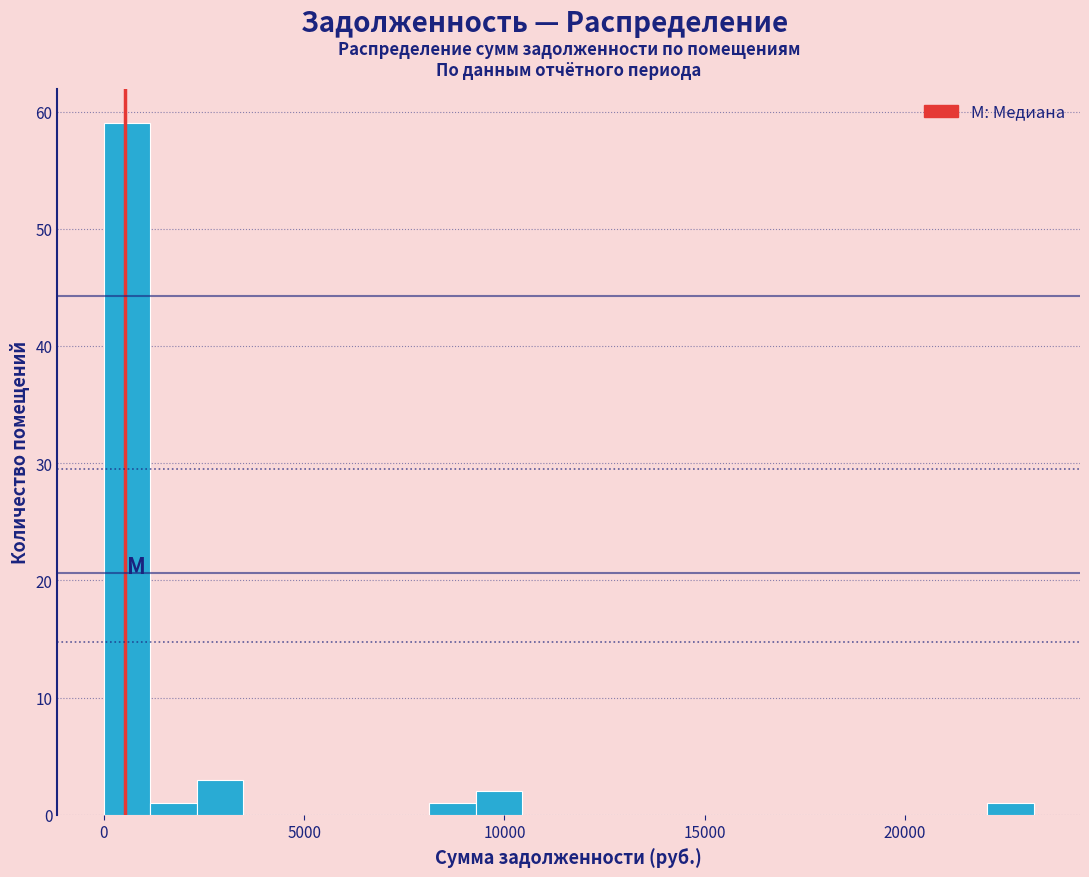

Read against the x-axis, roughly where is the centre of the tallest bar?

500